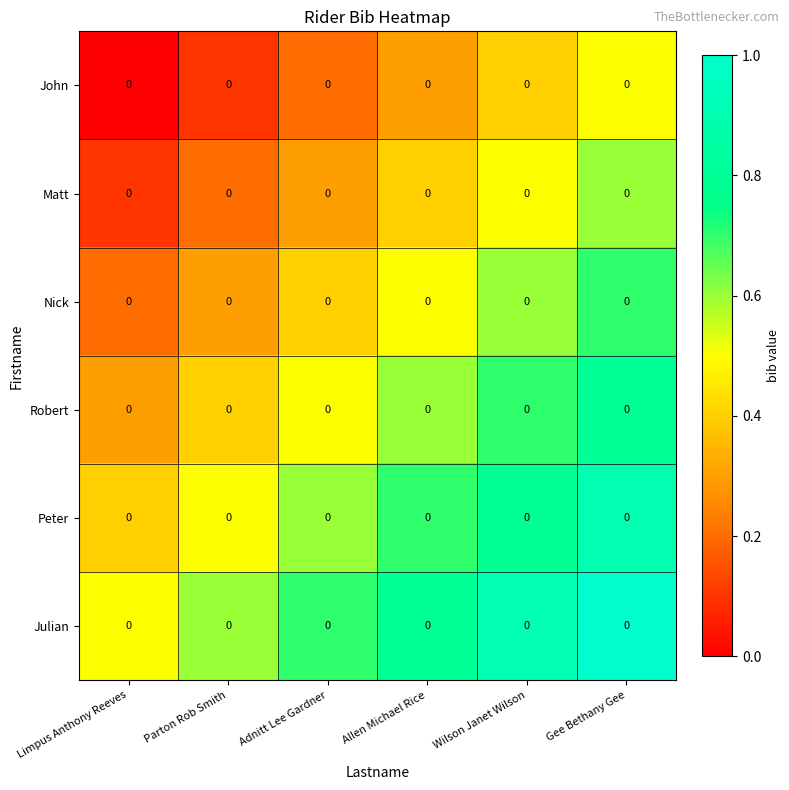

At which category is the sum across all series the highest?

Gee Bethany Gee